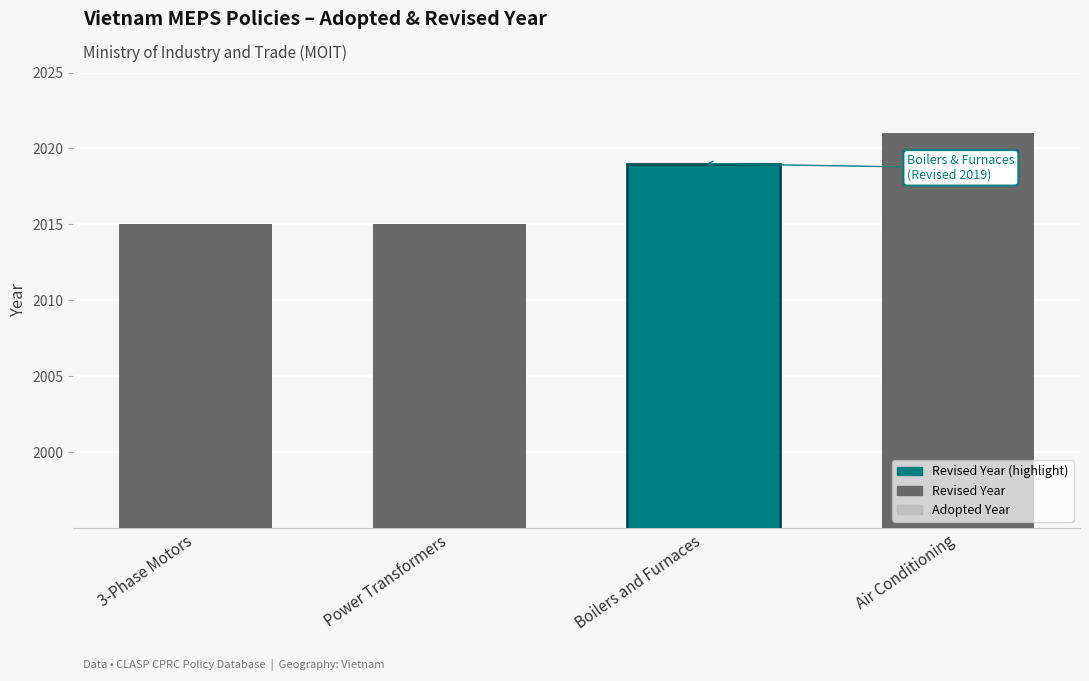

Where is Adopted Year nearest to the value 2013?

Power Transformers